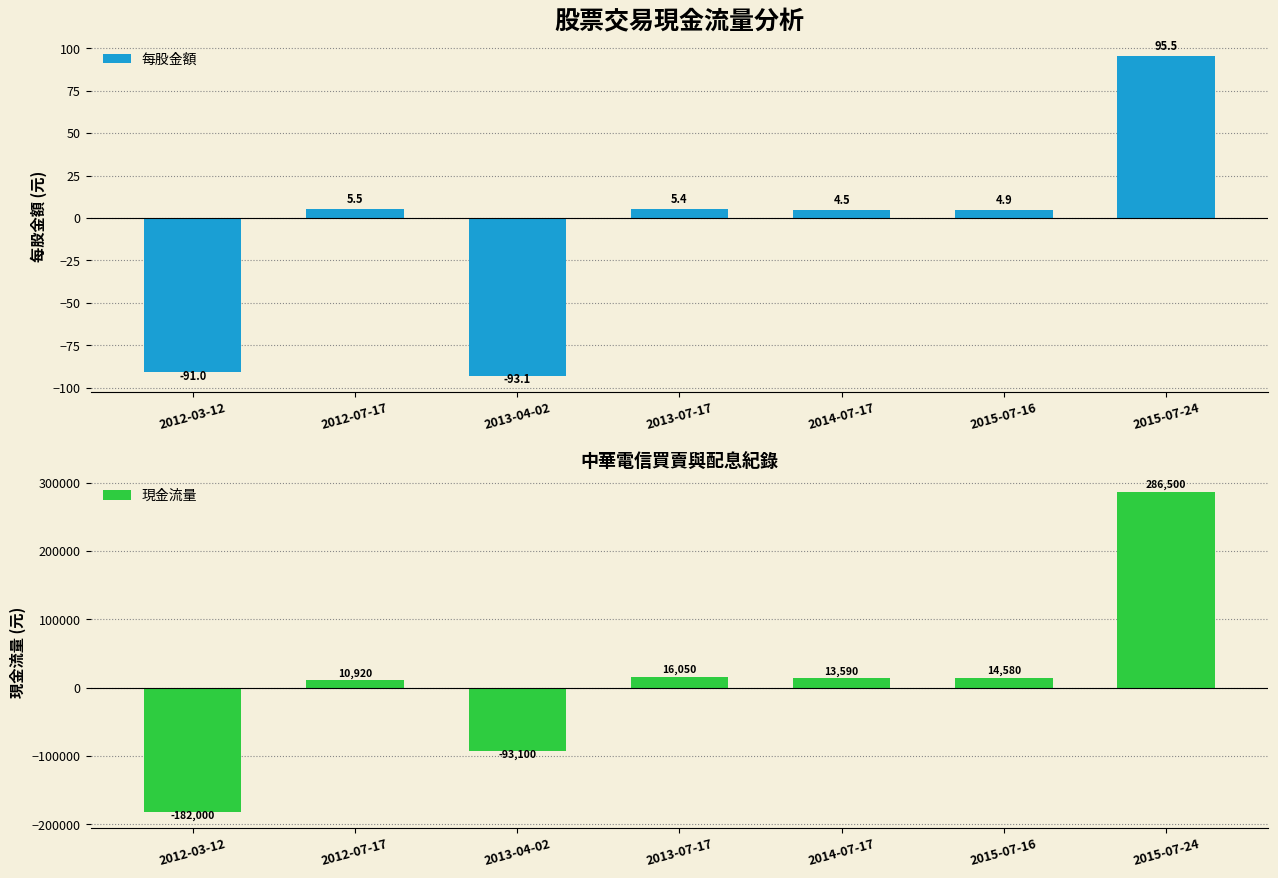

Which series has the largest range (max minus min)?

現金流量